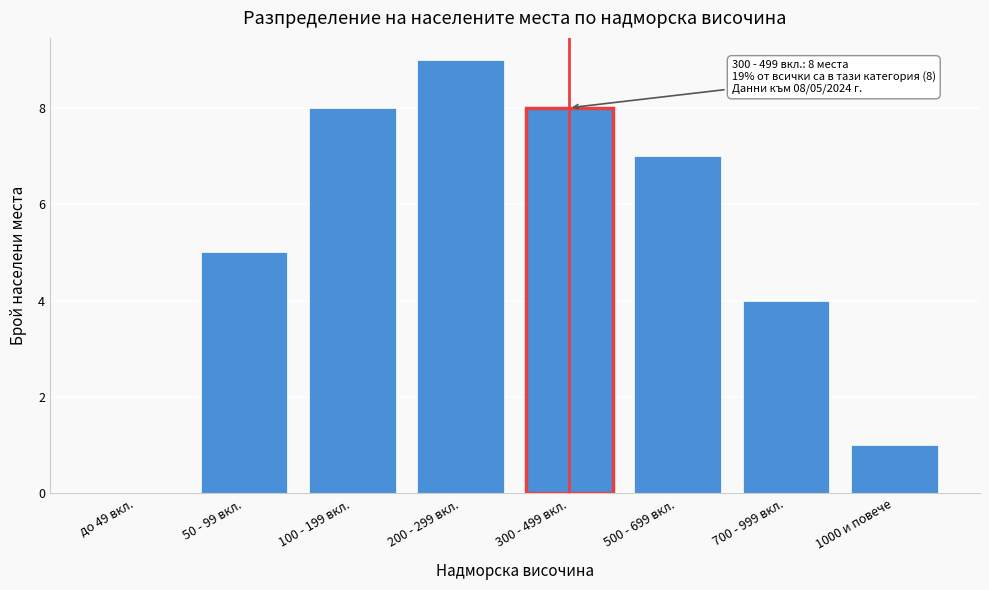

Reading left to right, transcribe all the data shown in this chart.

до 49 вкл.=0	50 - 99 вкл.=5	100 - 199 вкл.=8	200 - 299 вкл.=9	300 - 499 вкл.=8	500 - 699 вкл.=7	700 - 999 вкл.=4	1000 и повече=1